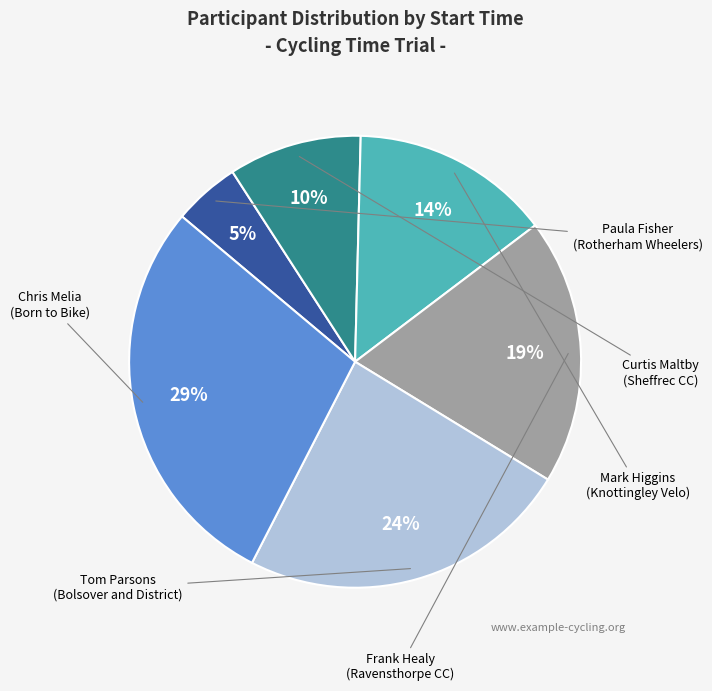

How many slices are in this pie chart?

6